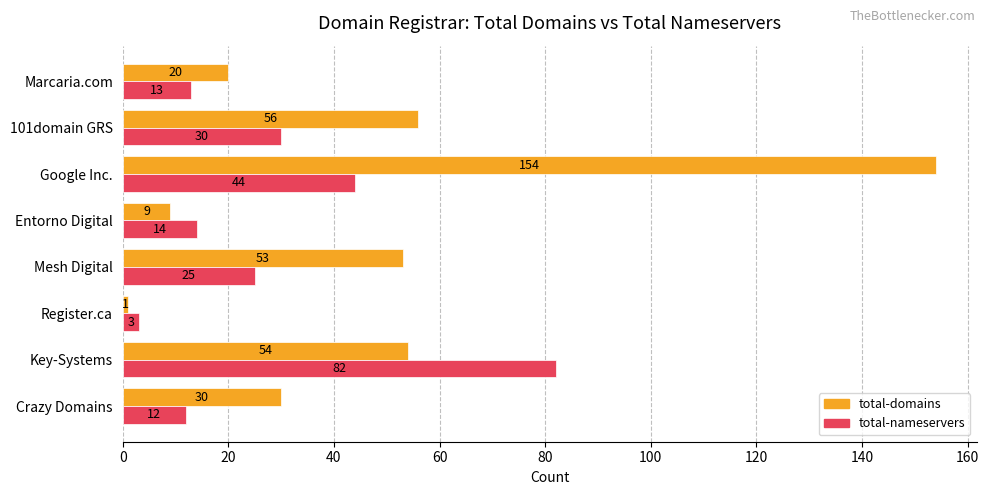

What is the spread (max minus min) of values at Crazy Domains?

18